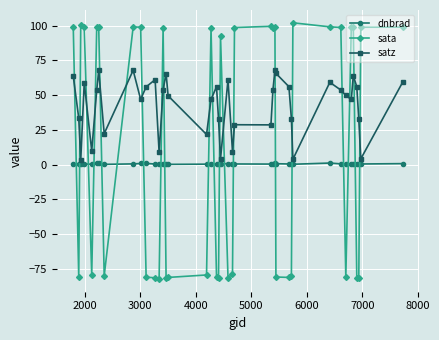

True or false: dnbrad has more than 1 points higher than both neighbors.

True